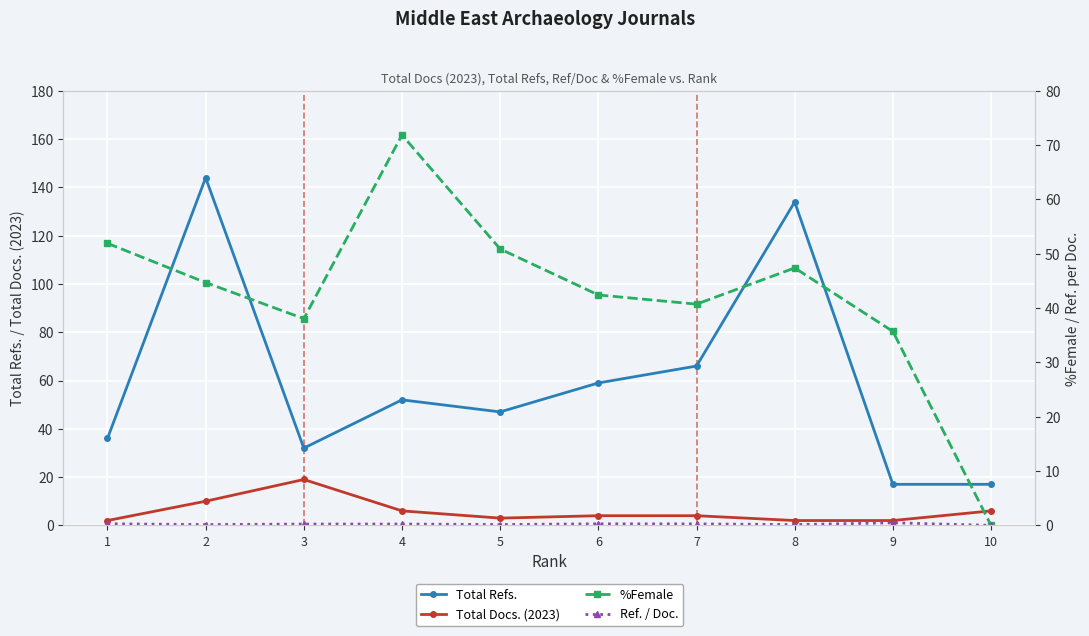

At 7, list the series in order from largest to smallest.

Total Refs., %Female, Total Docs. (2023), Ref. / Doc.